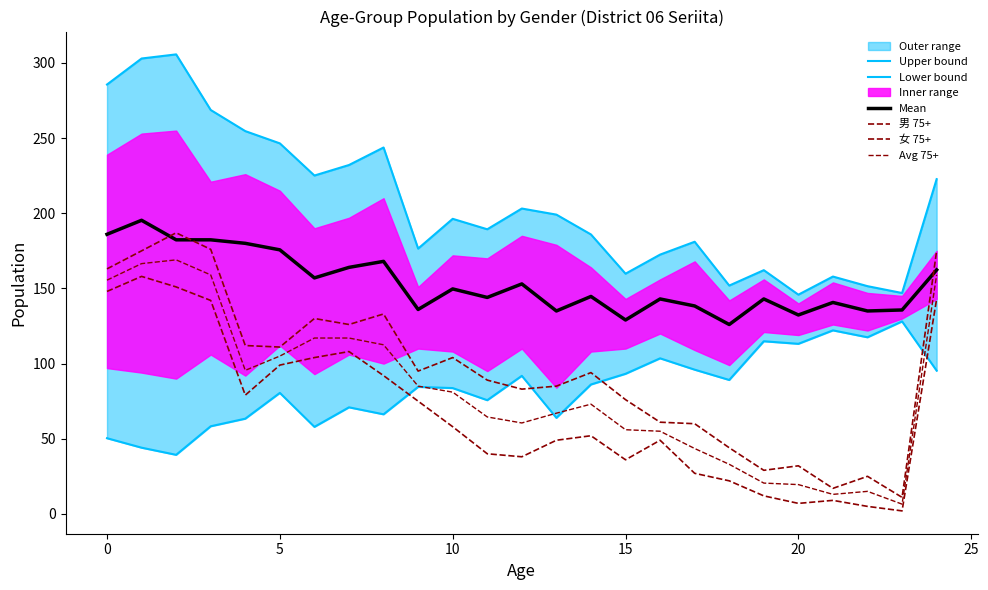

The value of 女 75+ at 14 is 94.0. True or false?

True